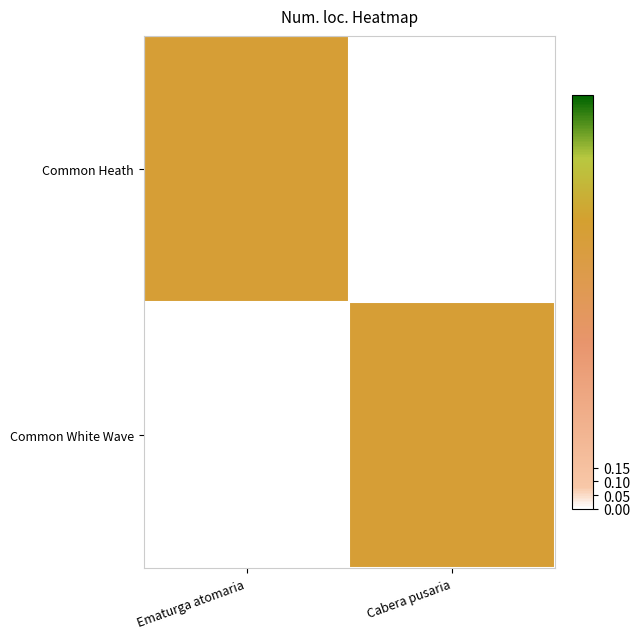

Which series has the largest range (max minus min)?

Common Heath